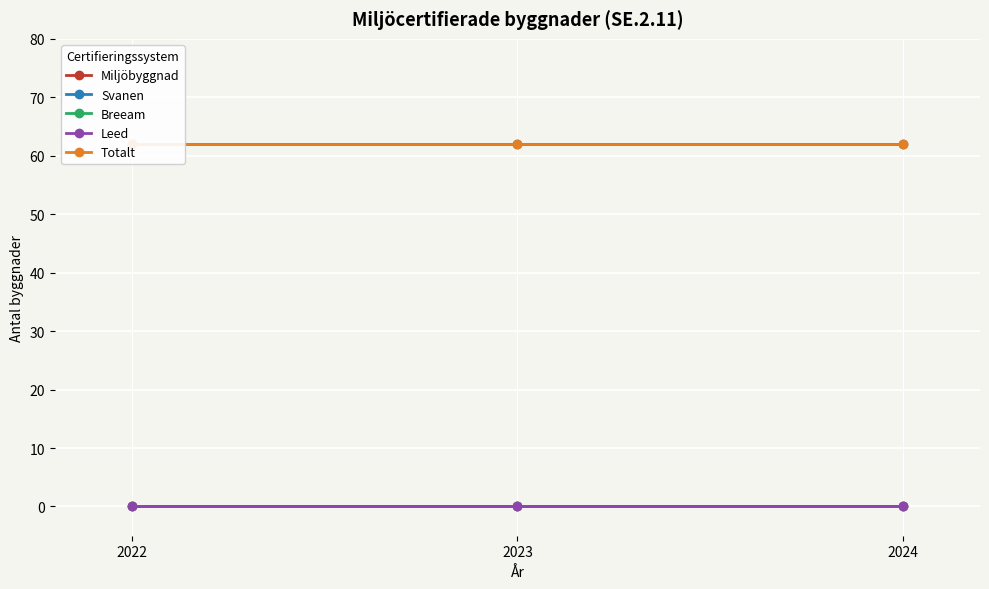

List the series in order of their peak value, highest first.

Svanen, Totalt, Miljöbyggnad, Breeam, Leed